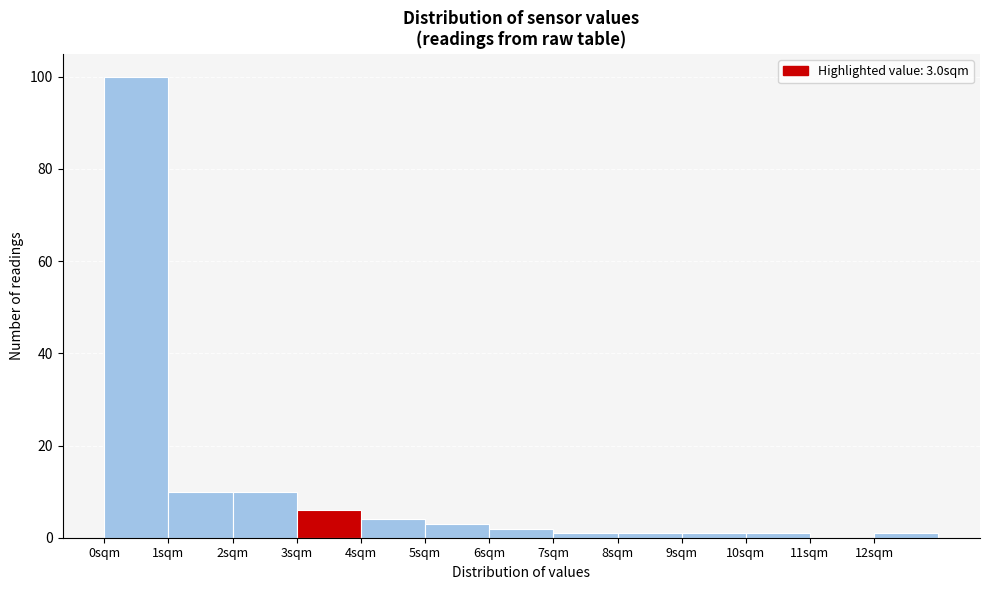

Which range on the x-axis has the tallest bar?

0 to 1